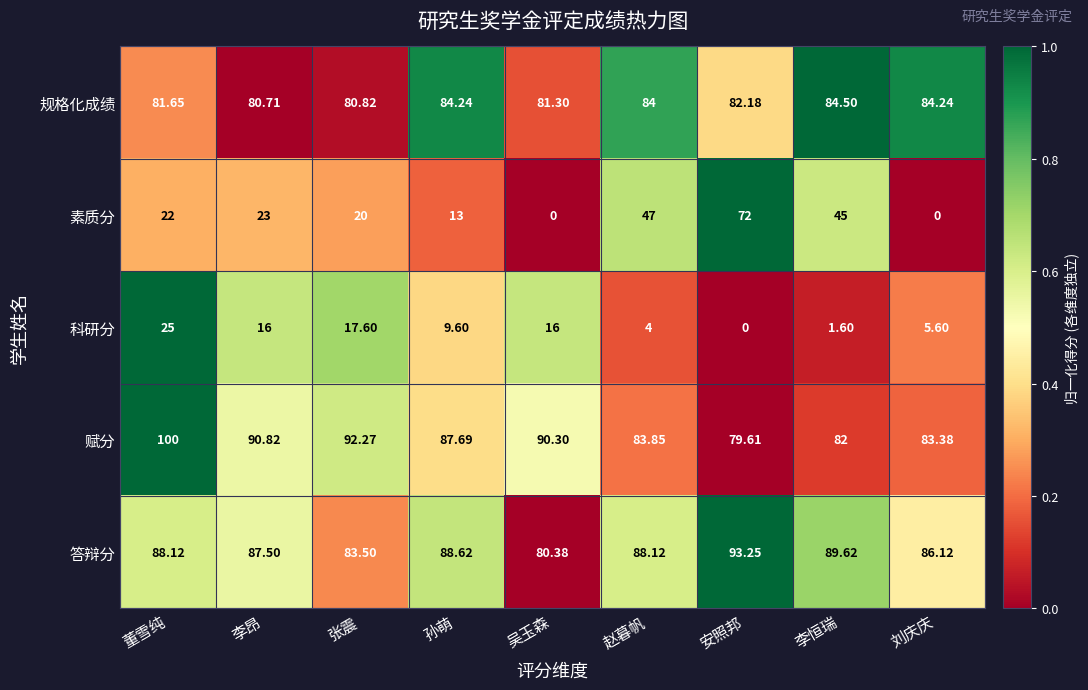

Which series has the largest range (max minus min)?

素质分